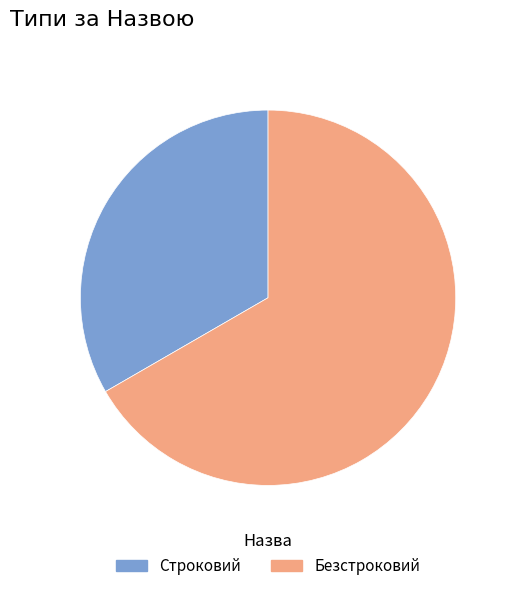

What is the smallest slice in the pie chart?

Строковий